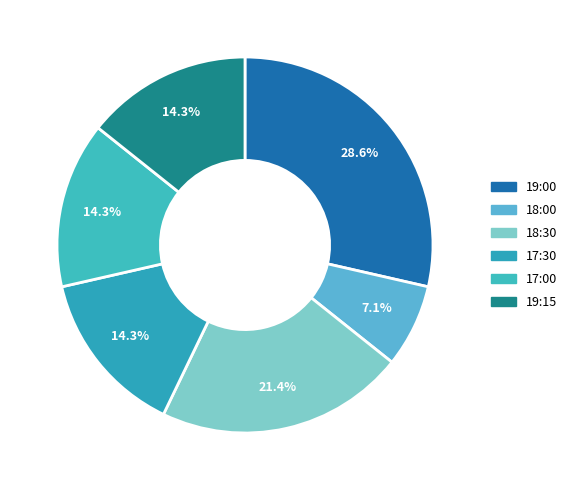

Combined, what portion of the pie is 17:30 and 18:00?

21.4%